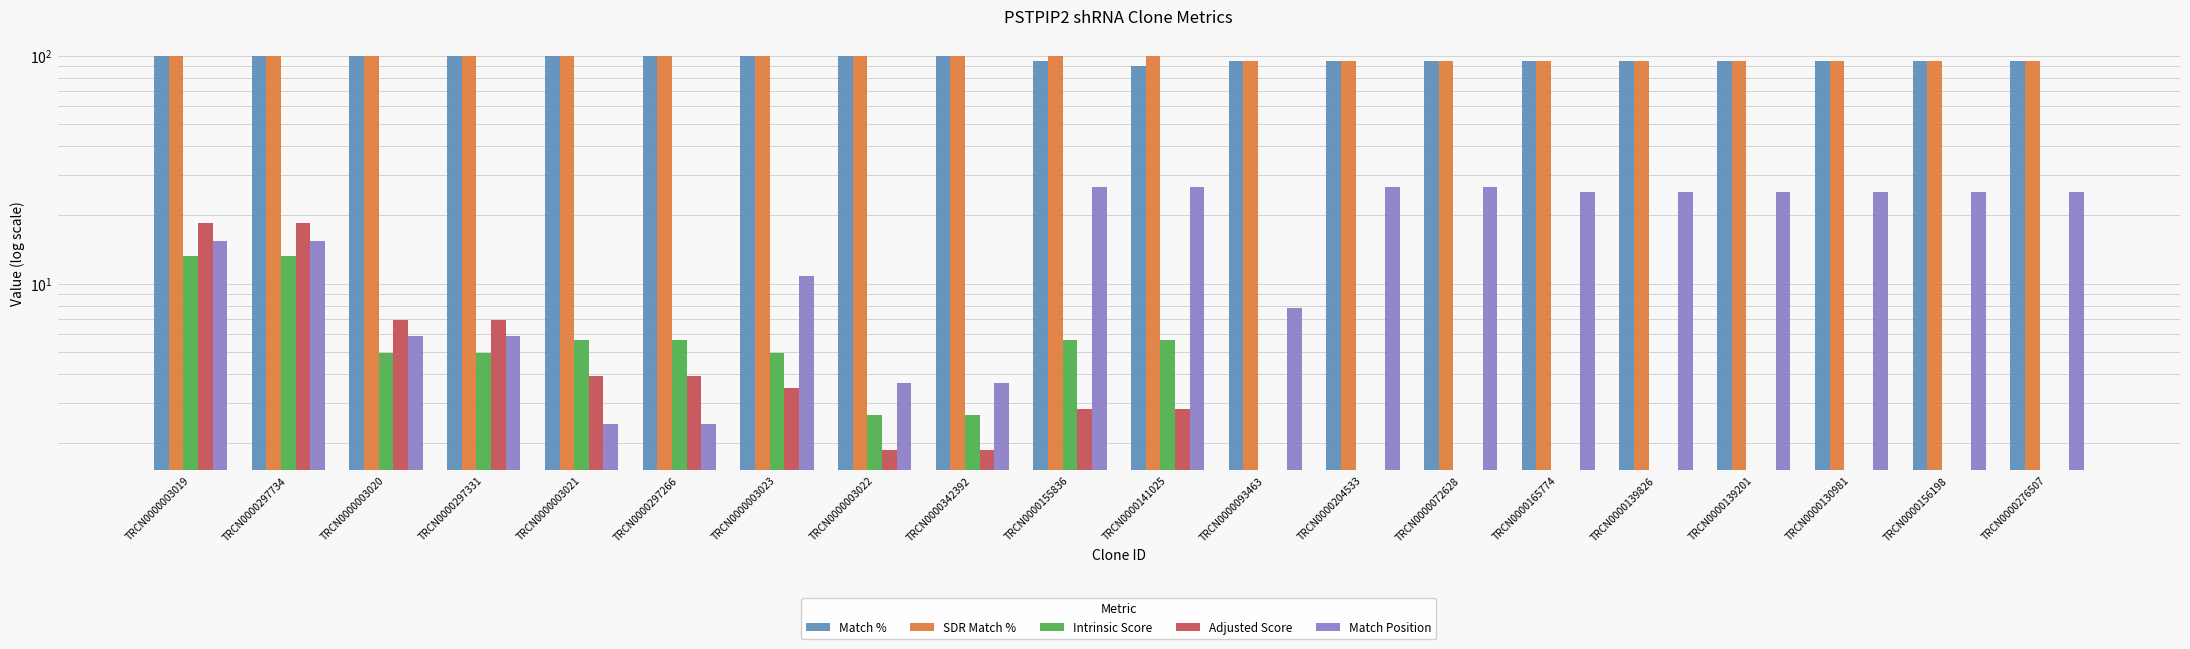

How many data points in SDR Match % are less than 100?

9